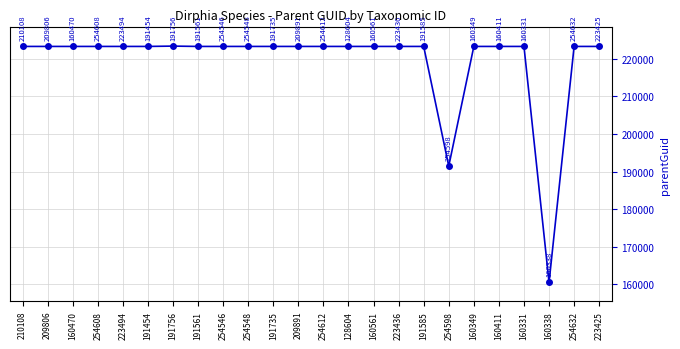

Which label corresponds to the largest value in the chart?

191756